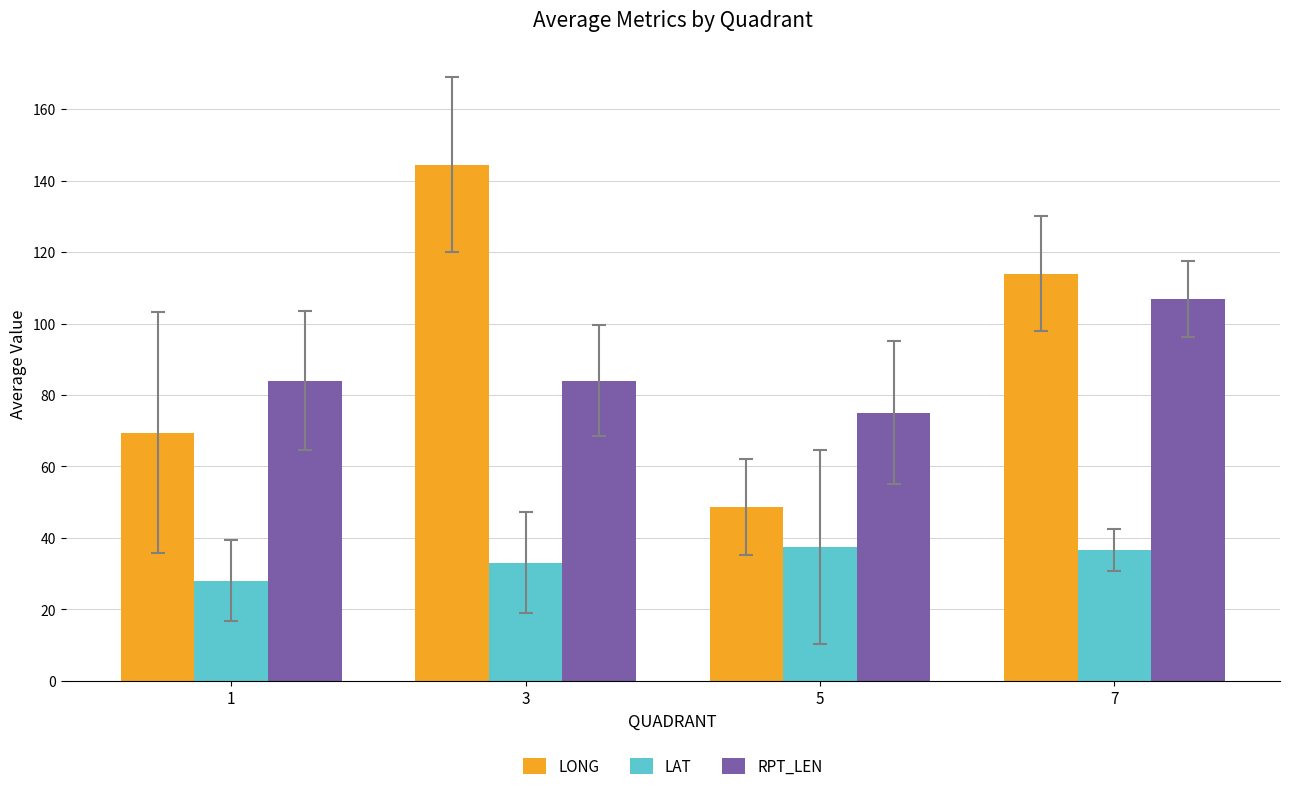

How many bars are there in each group?

3